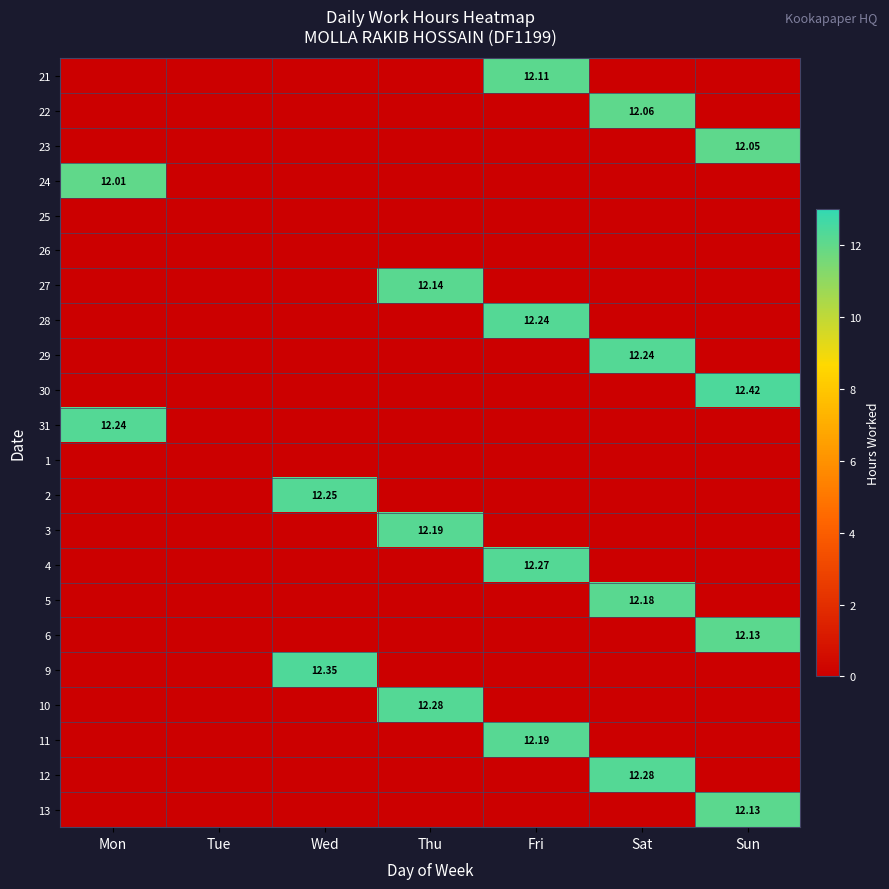

Which category has the highest value in the 23 series?

Sun